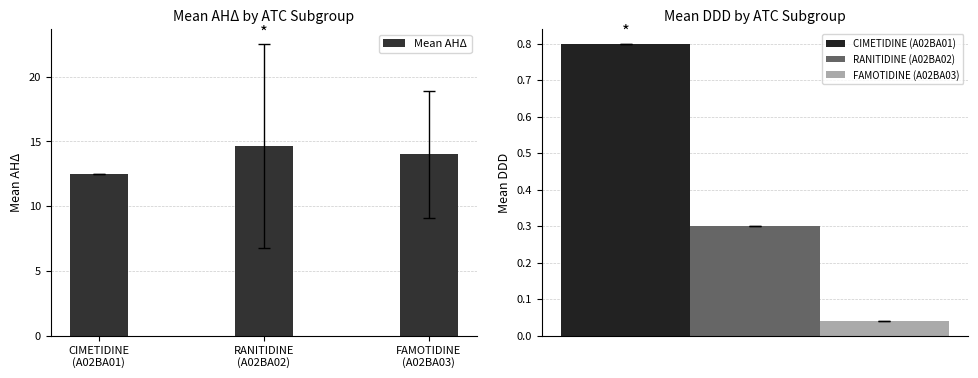

What is the value of the 3rd bar from the left?

14.0